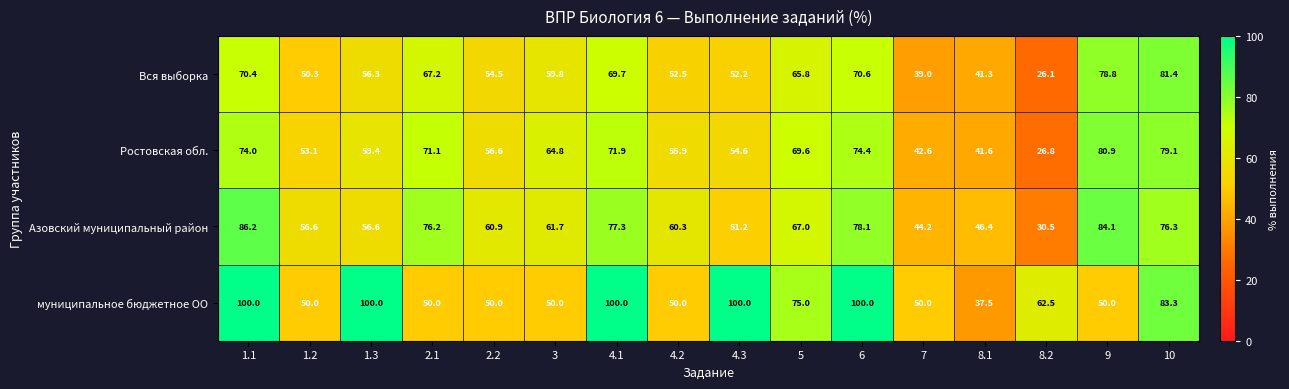

Rank the series by their maximum value, from highest to lowest.

муниципальное бюджетное ОО, Азовский муниципальный район, Вся выборка, Ростовская обл.